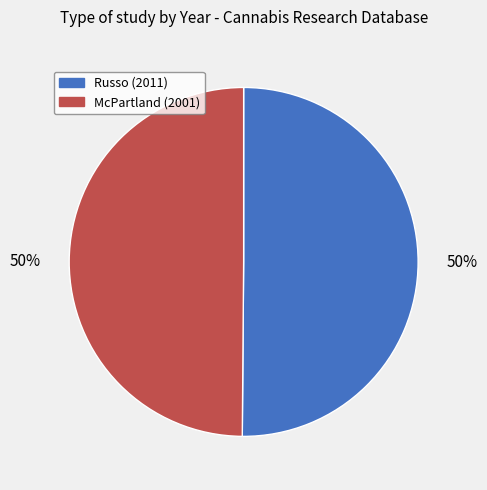

Is the sum of Russo (2011) and McPartland (2001) greater than half?

Yes